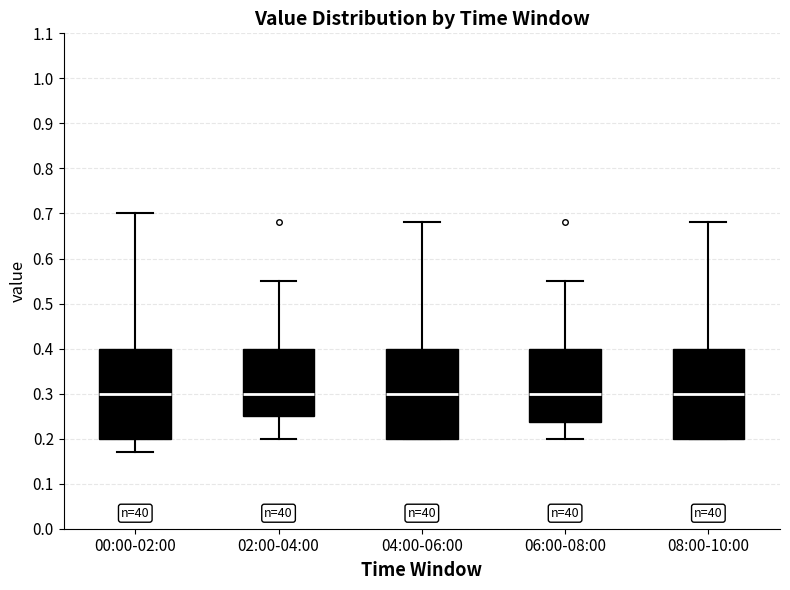

Where does the lower whisker of the box for 00:00-02:00 end on the y-axis? The values are not printed on the chart, so give them approximately, as read against the axis.

0.17